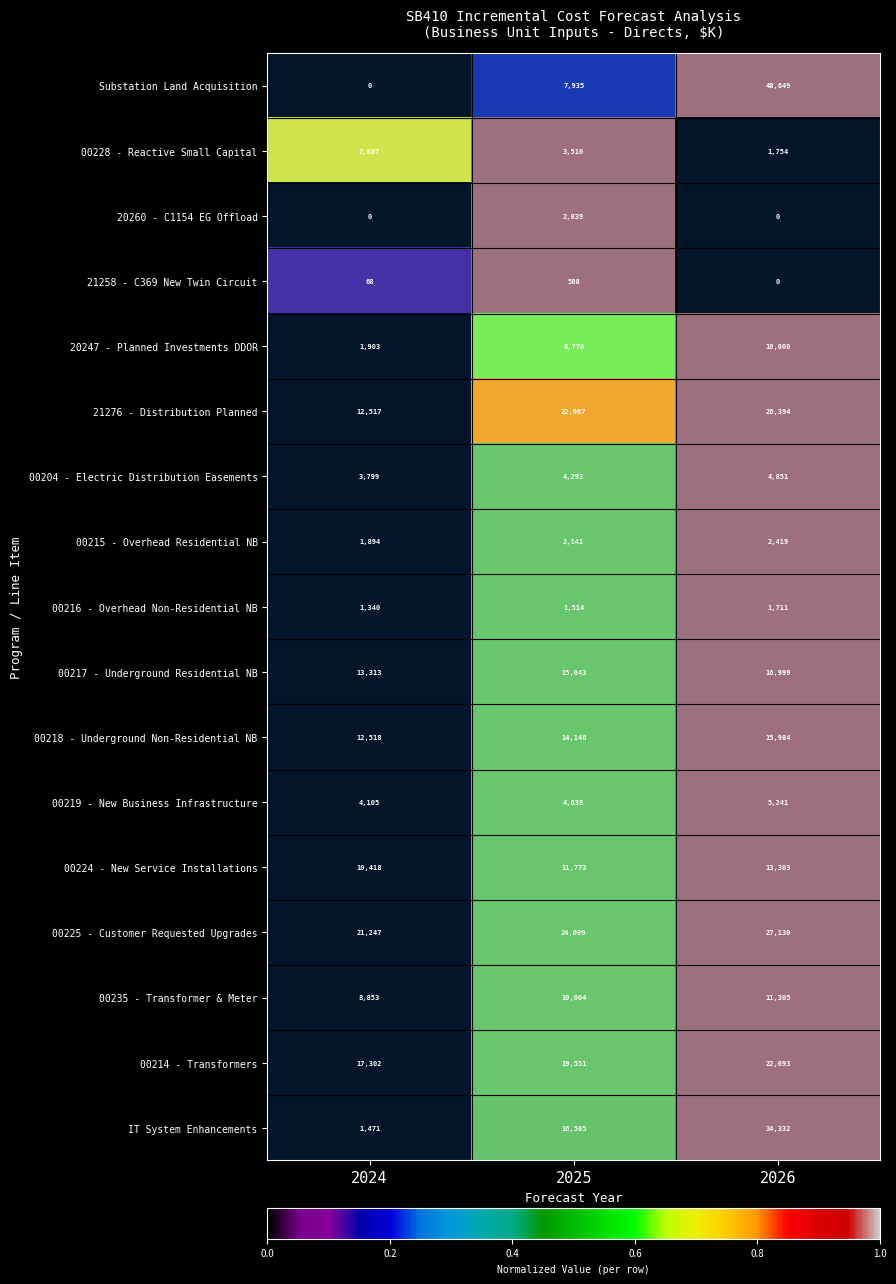

Between 2026 and 2025, which is larger?

2026